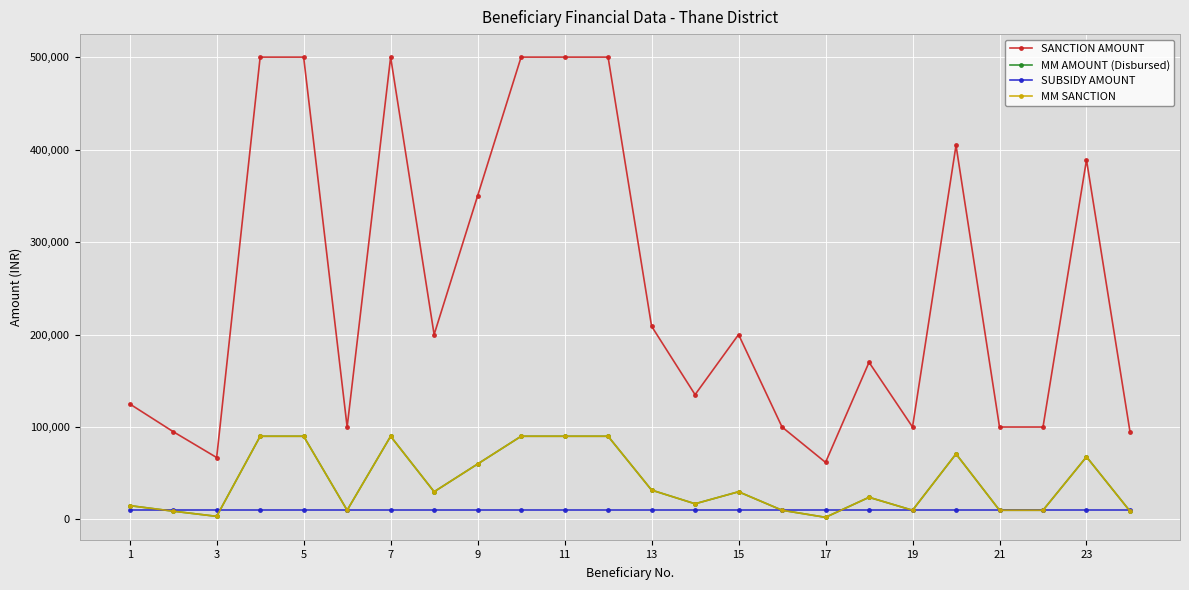

Is this an area chart (filled region under the line)?

No